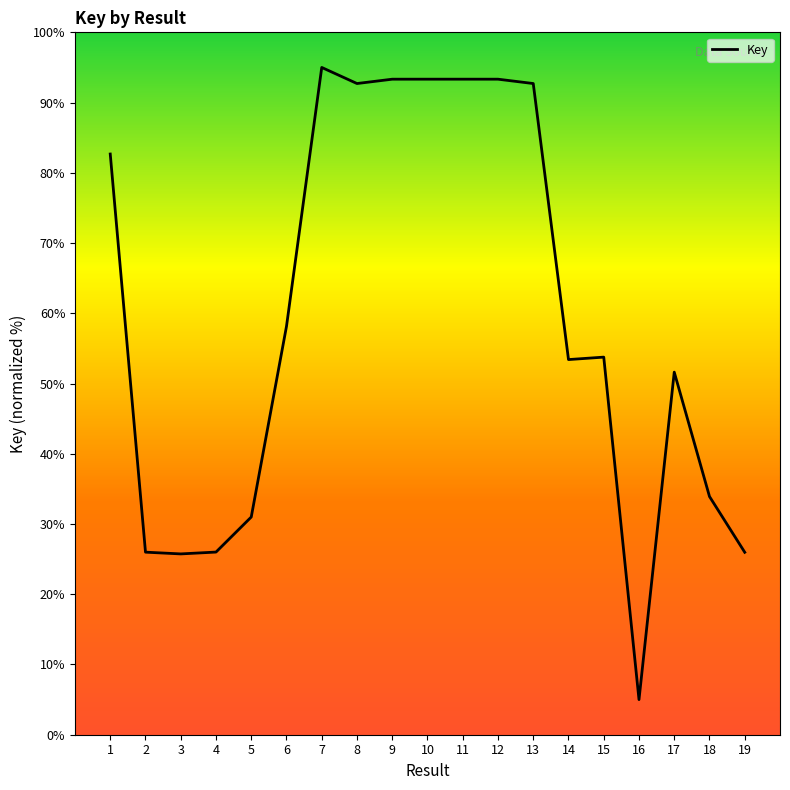

Approximately how many times larger is the value at 18 compared to 8?

0.4